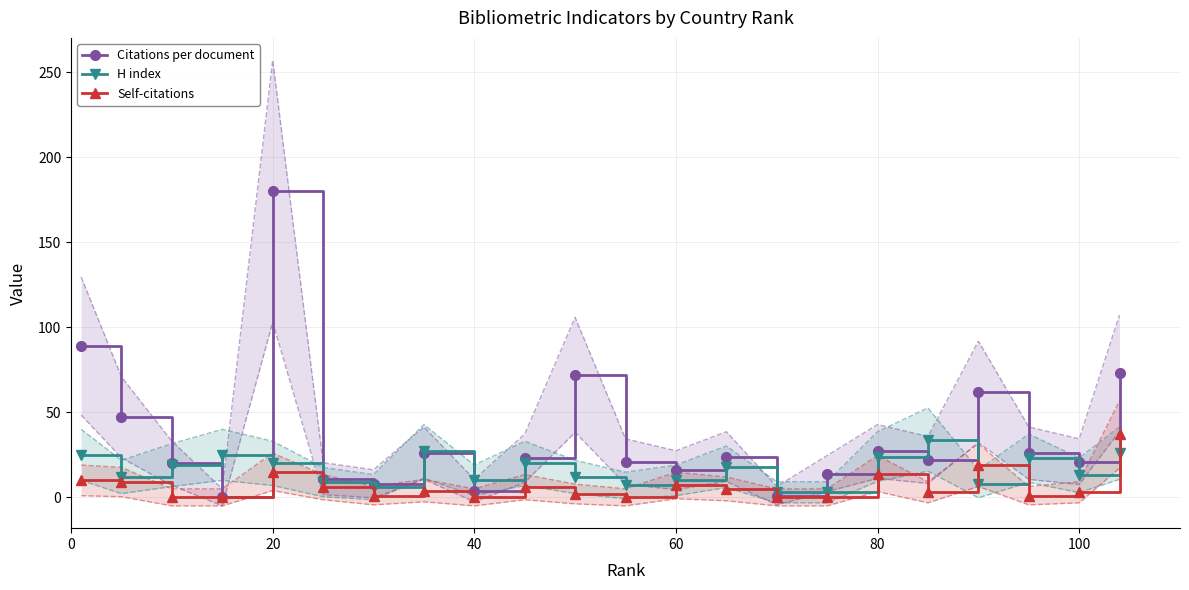

Reading left to right, extract all data points from this chart.

Citations per document: 89	47	20	0	180	11	8	26	4	23	72	21	16	24	1	14	27	22	62	26	21	73
H index: 25	12	19	25	20	9	6	27	10	20	12	7	10	18	3	3	24	34	8	23	13	26
Self-citations: 10	9	0	0	15	6	1	4	0	6	2	0	7	5	0	0	14	3	19	1	3	37